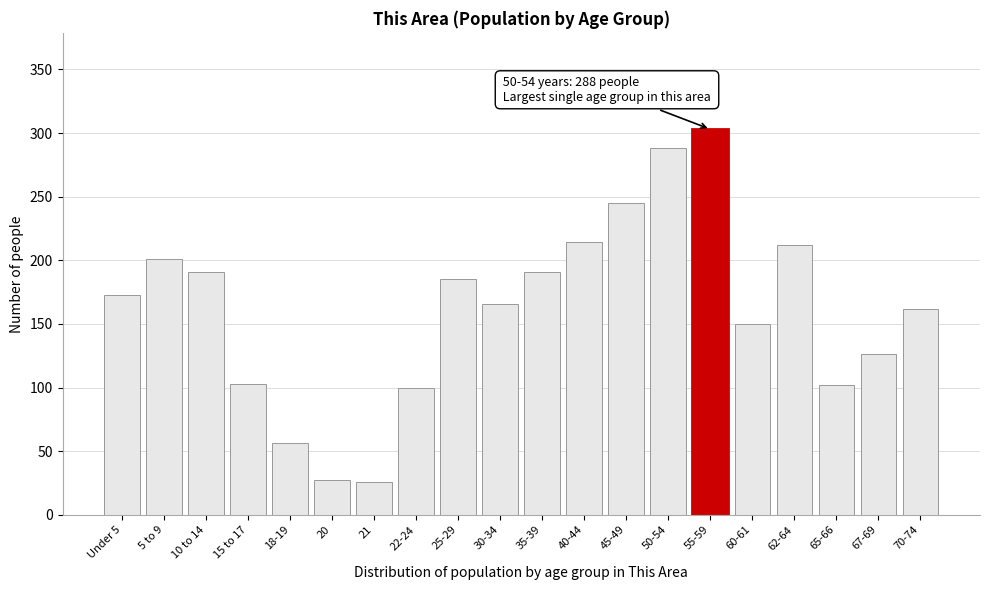

What is the change in value from 10 to 14 to 20?

-164